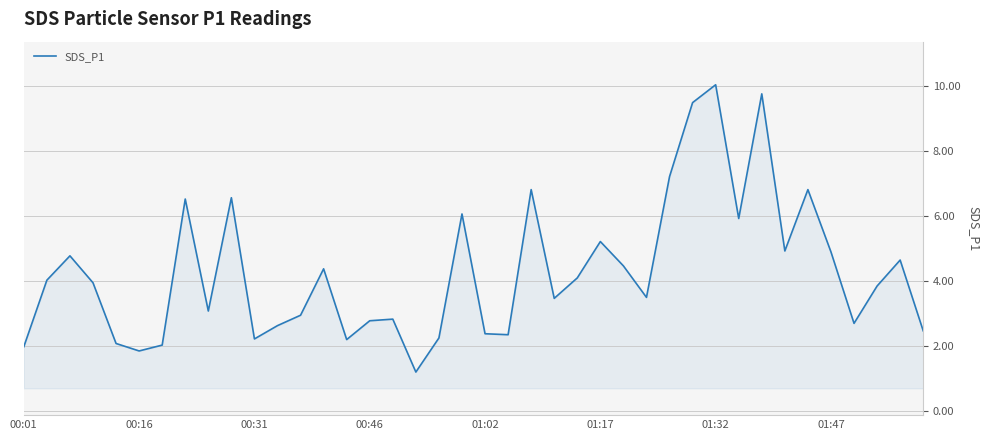

What is the minimum value shown in the chart?

1.2